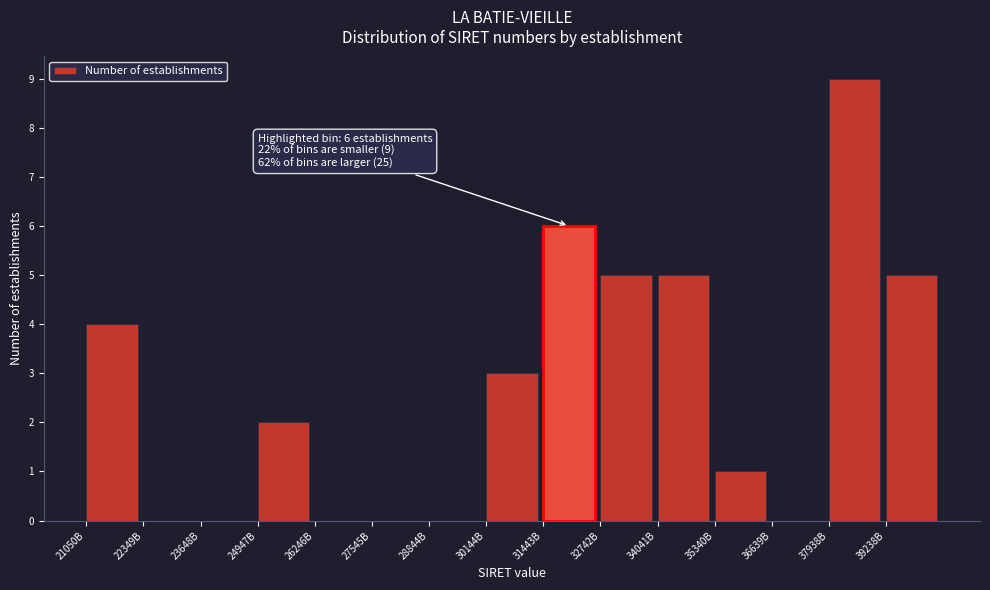

Reading left to right, extract all data points from this chart.

21050B=4	22349B=0	23648B=0	24947B=2	26246B=0	27545B=0	28844B=0	30144B=3	31443B=6	32742B=5	34041B=5	35340B=1	36639B=0	37938B=9	39238B=5